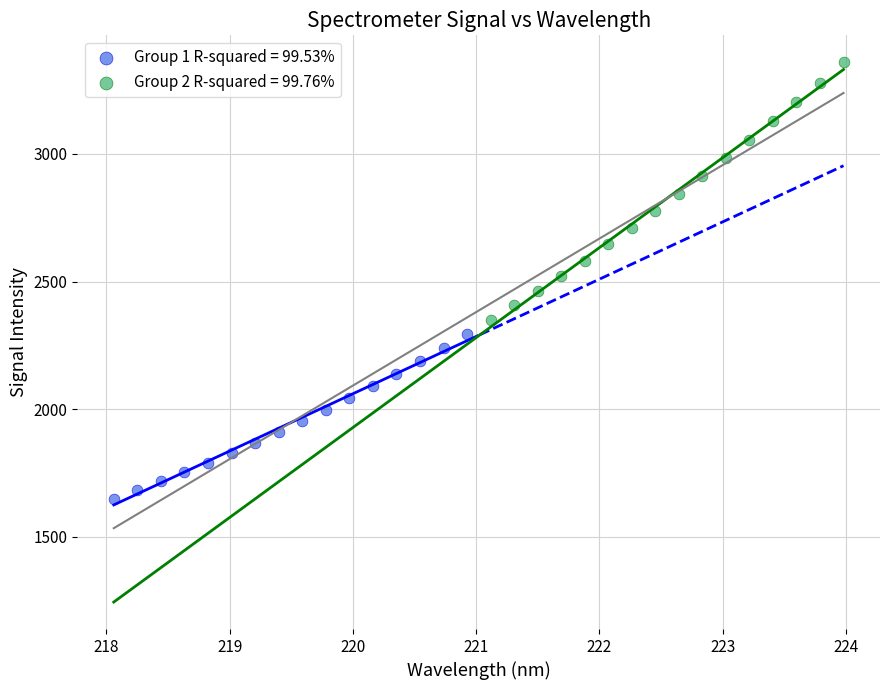

Which series reaches the minimum Y coordinate?

Group 1 R-squared = 99.53%